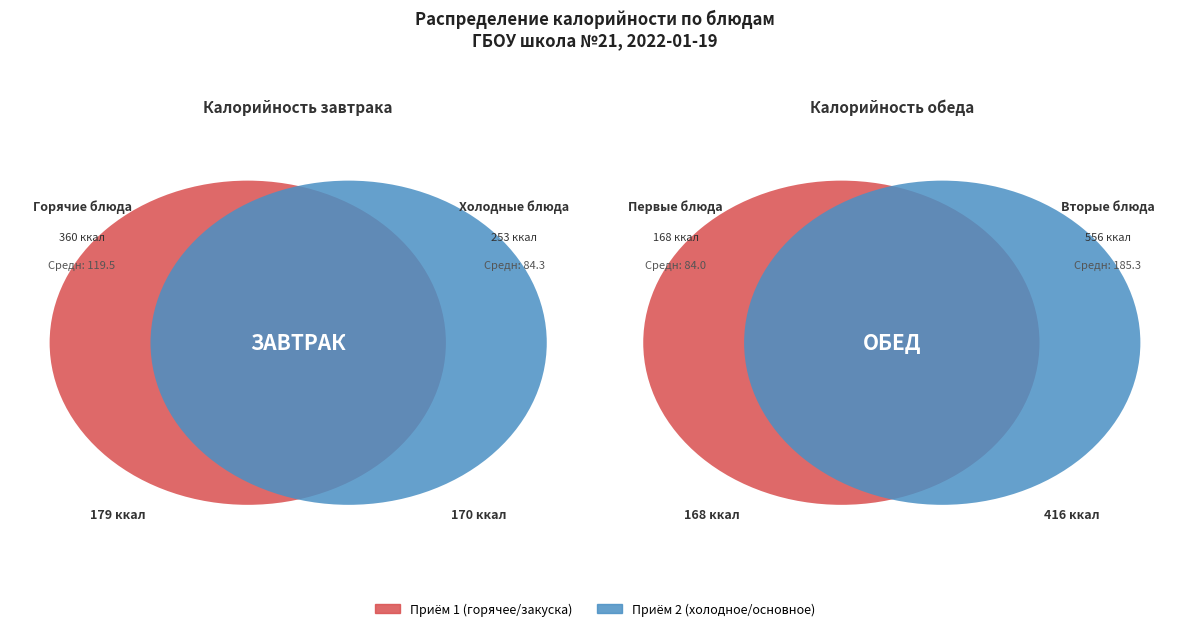

The Гуляш из говядины slice represents 4% of the pie. True or false?

False